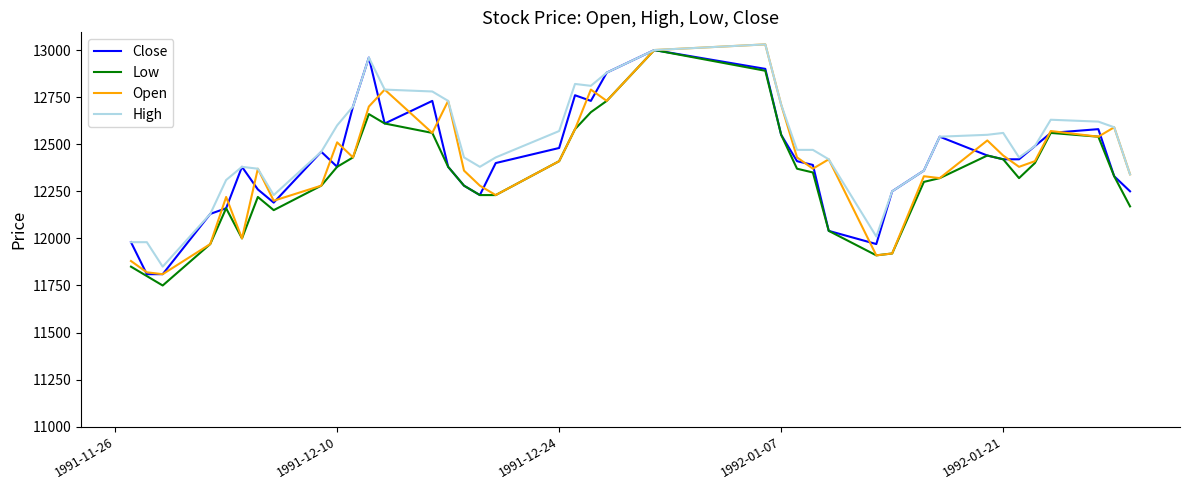

What is the lowest value of the Open series?

11810